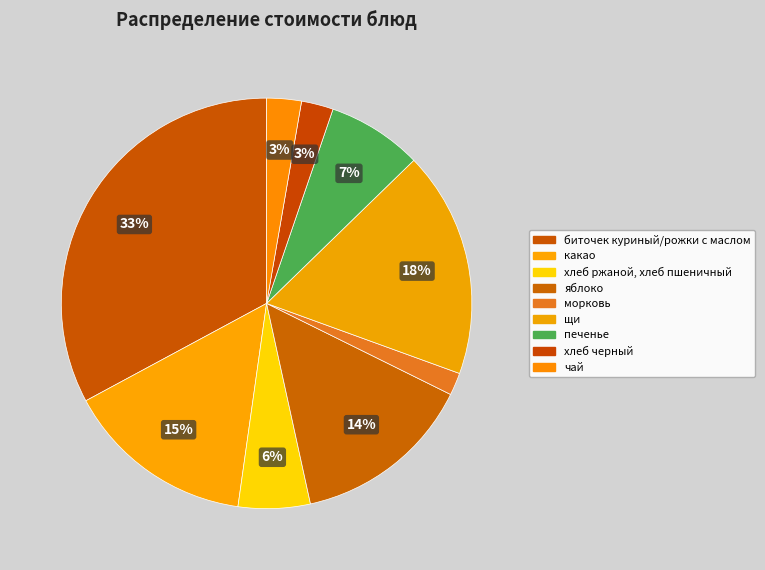

Count the number of slices in the pie.

9